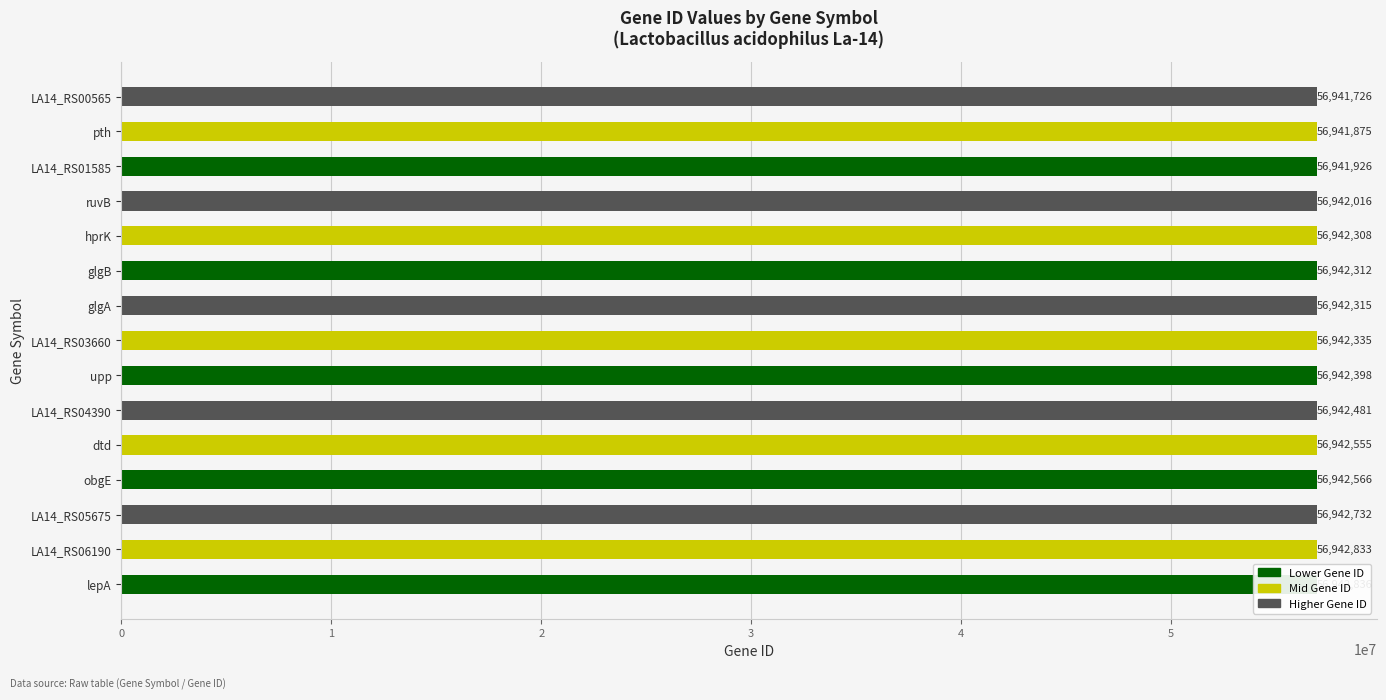

The value at ruvB is 88478378. True or false?

False